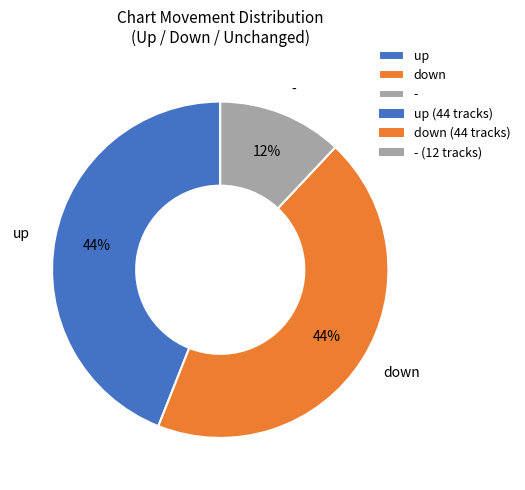

Does - represent more than half of the total?

No